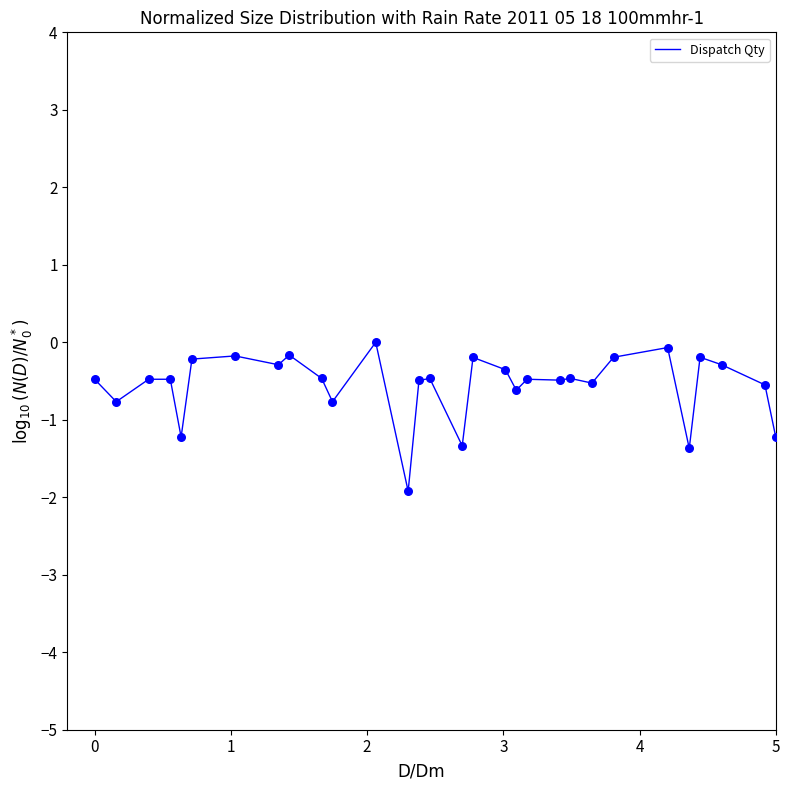

What is the difference between the maximum and minimum values?

1.9